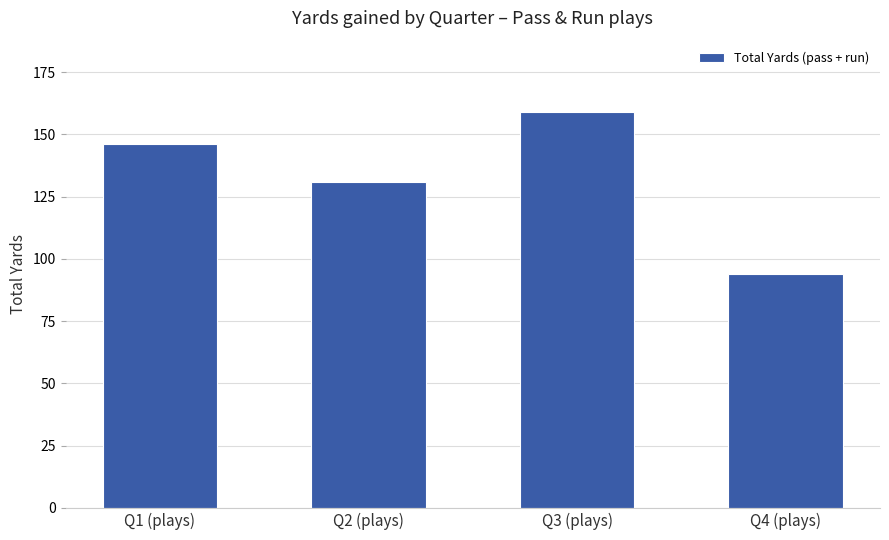

What is the change in value from Q1 (plays) to Q3 (plays)?

+13